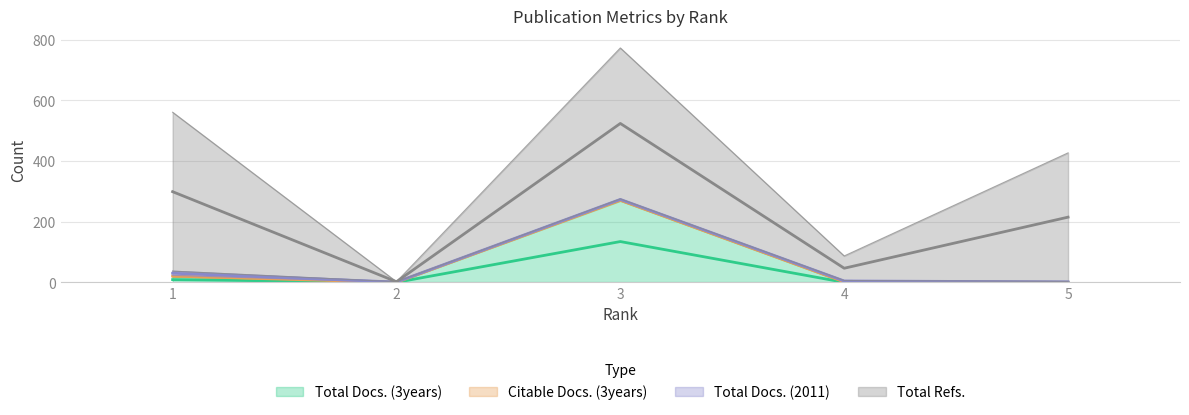

What is the sum of the Citable Docs. (3years) values at 4 and 1?

8